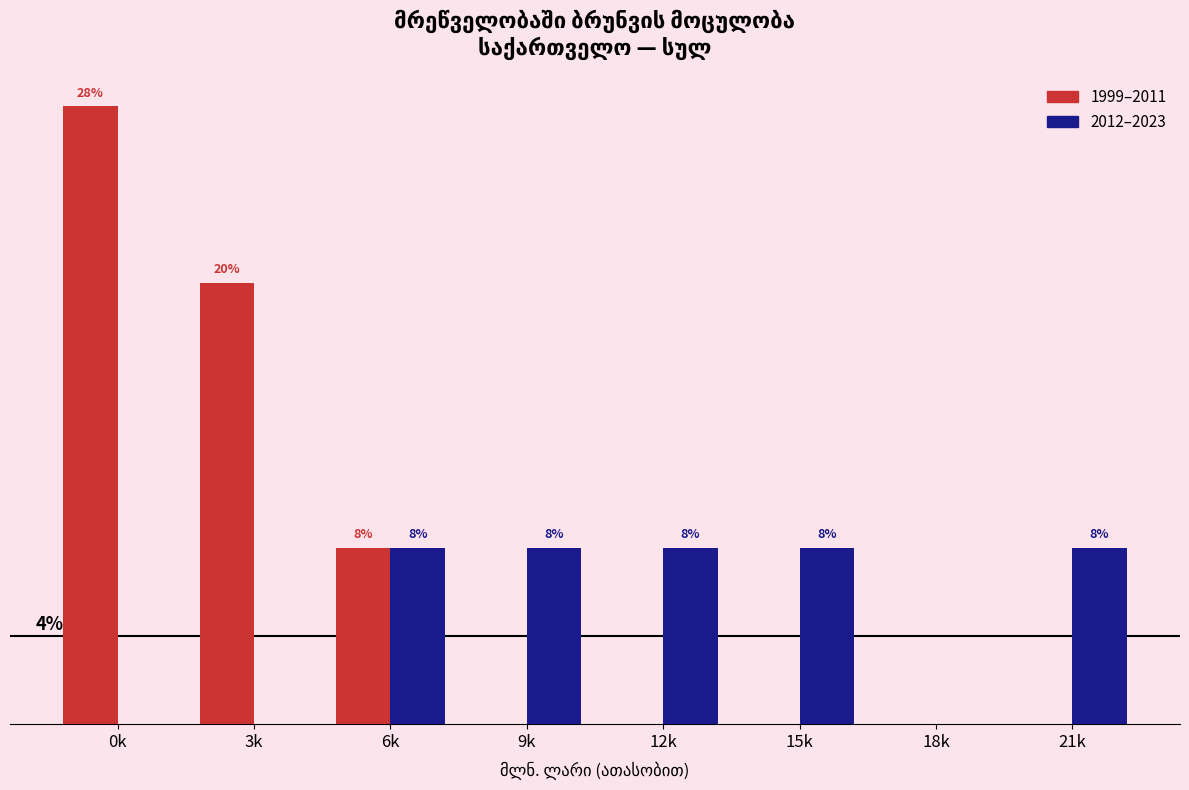

Which series has the largest total across all categories?

1999–2011